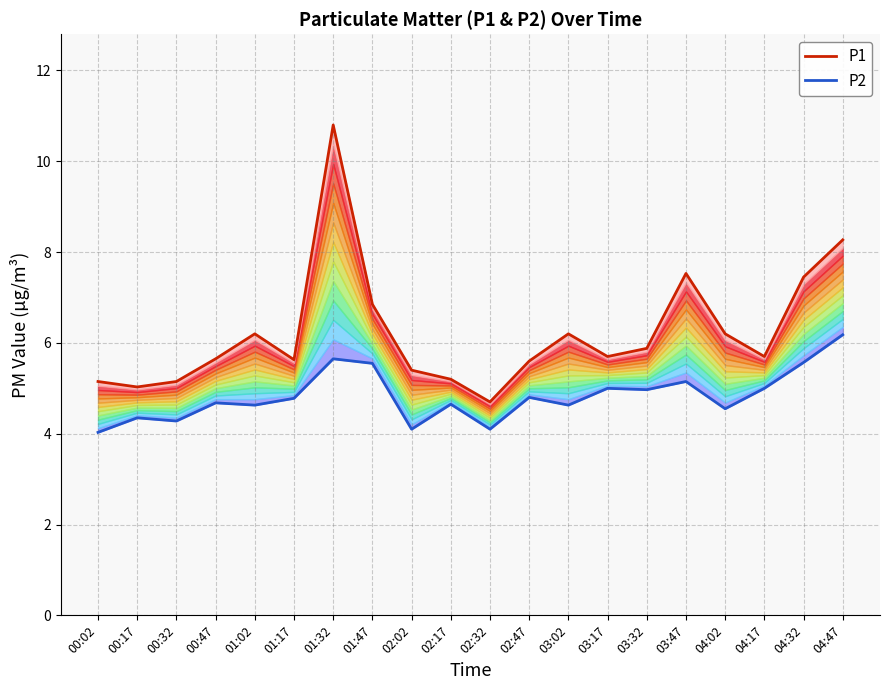

Where is P2 boundary nearest to the value 5?

03:17